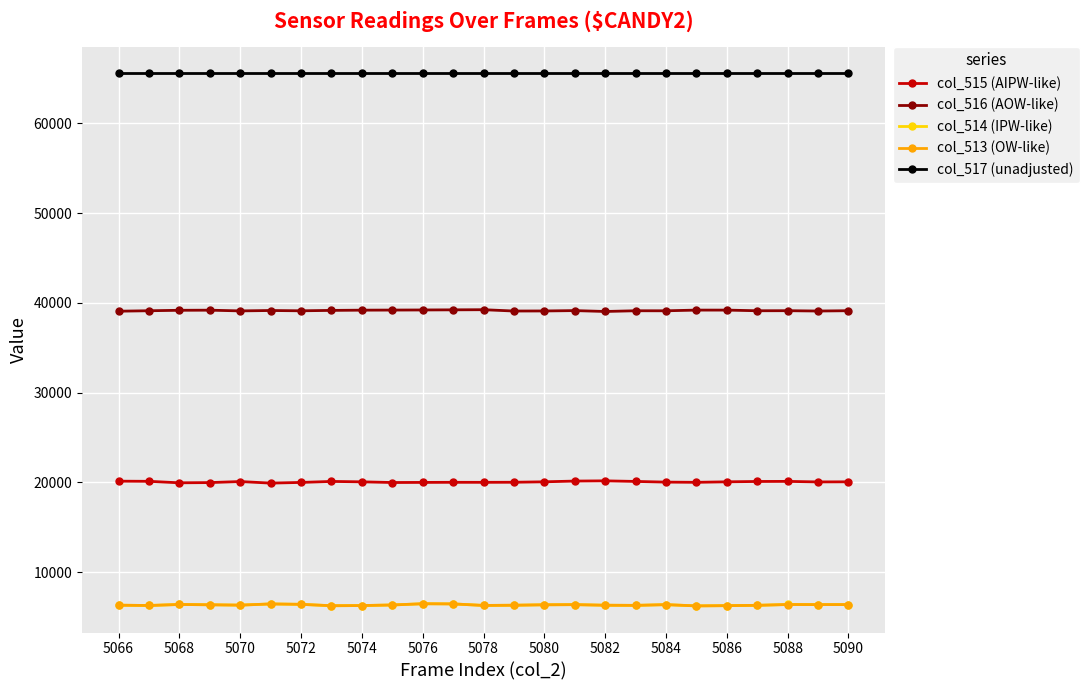

At how many categories does at least one series exceed 47653?

25